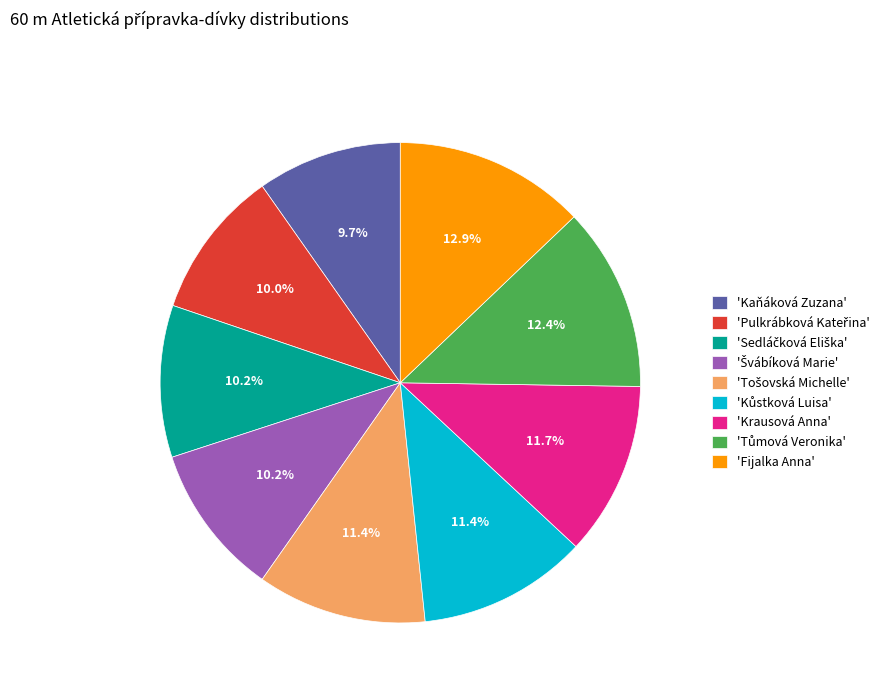

Does 'Krausová Anna' represent more than half of the total?

No